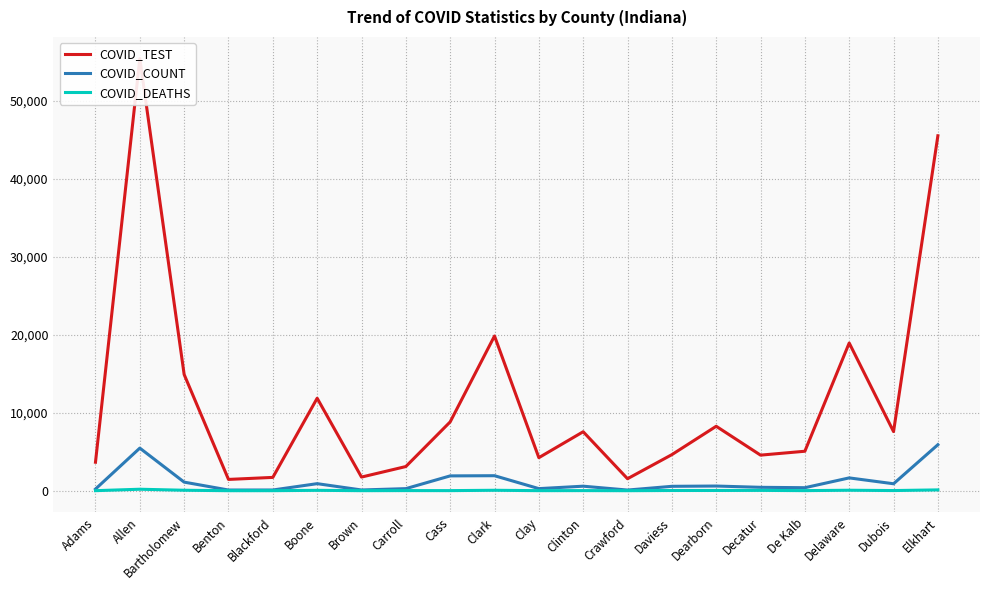

Which category has the highest value in the COVID_DEATHS series?

Allen